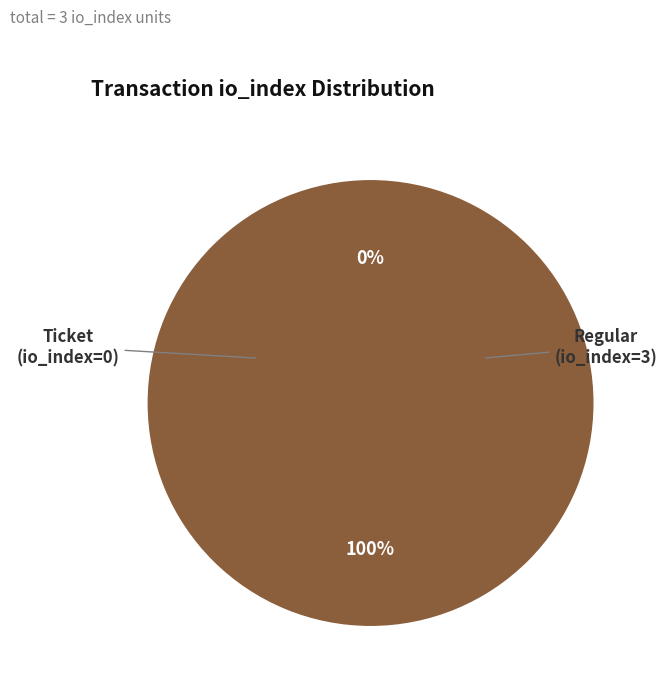

Is it true that Ticket (io_index=0) is 1% of the pie?

False